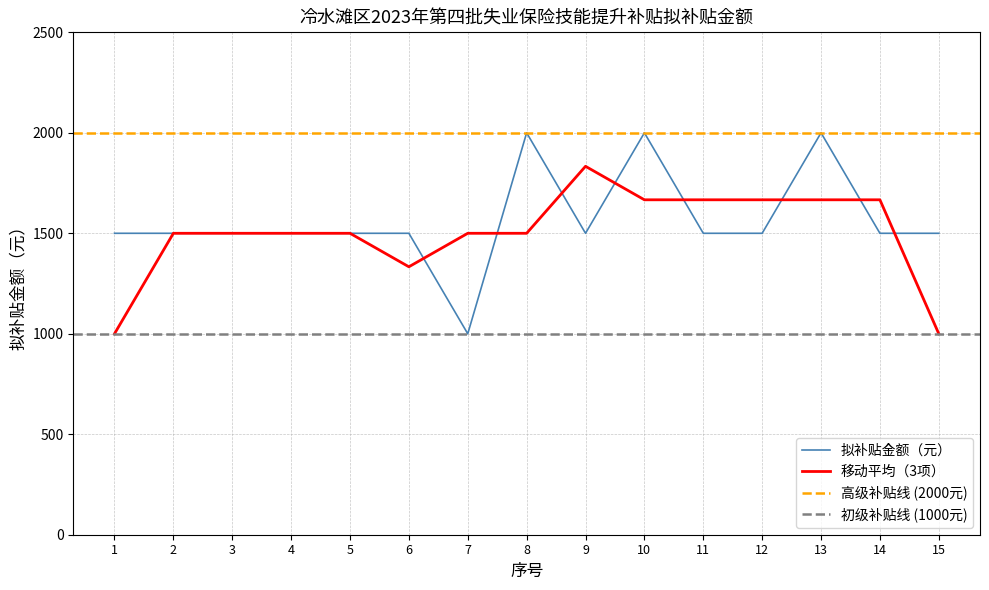

Reading right to left, what are all the values shown in this chart?

15=1500	14=1500	13=2000	12=1500	11=1500	10=2000	9=1500	8=2000	7=1000	6=1500	5=1500	4=1500	3=1500	2=1500	1=1500